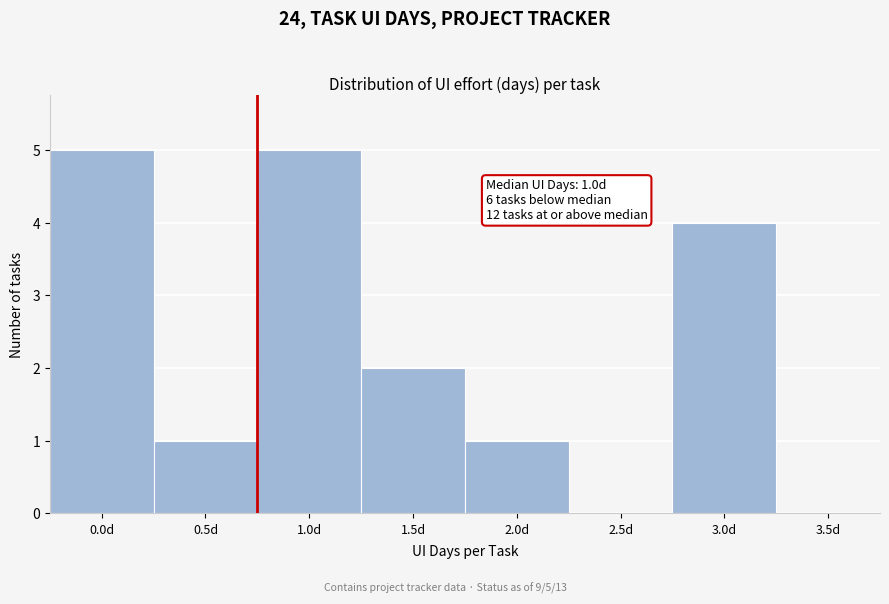

Reading left to right, transcribe all the data shown in this chart.

0.0d=5	0.5d=1	1.0d=5	1.5d=2	2.0d=1	2.5d=0	3.0d=4	3.5d=0